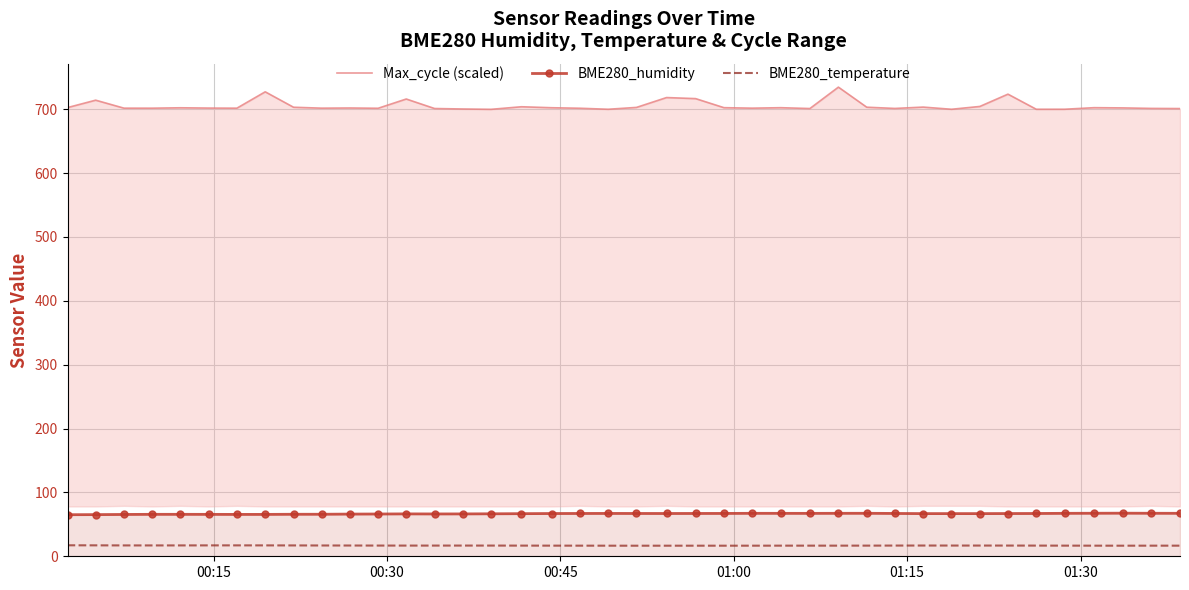

True or false: Max_cycle (scaled) and BME280_humidity intersect in this chart.

False